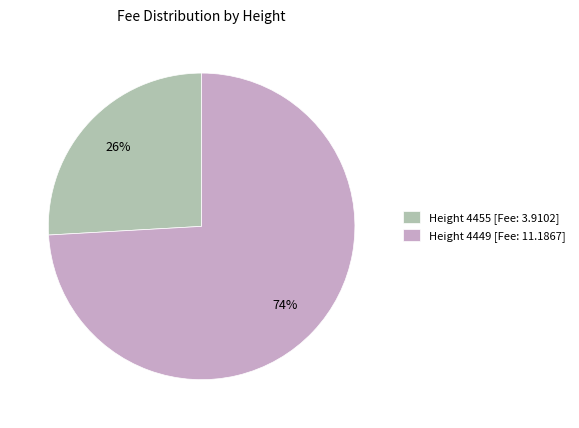

To the nearest percent, what is the difference between the largest and smallest slice percentages?

48%